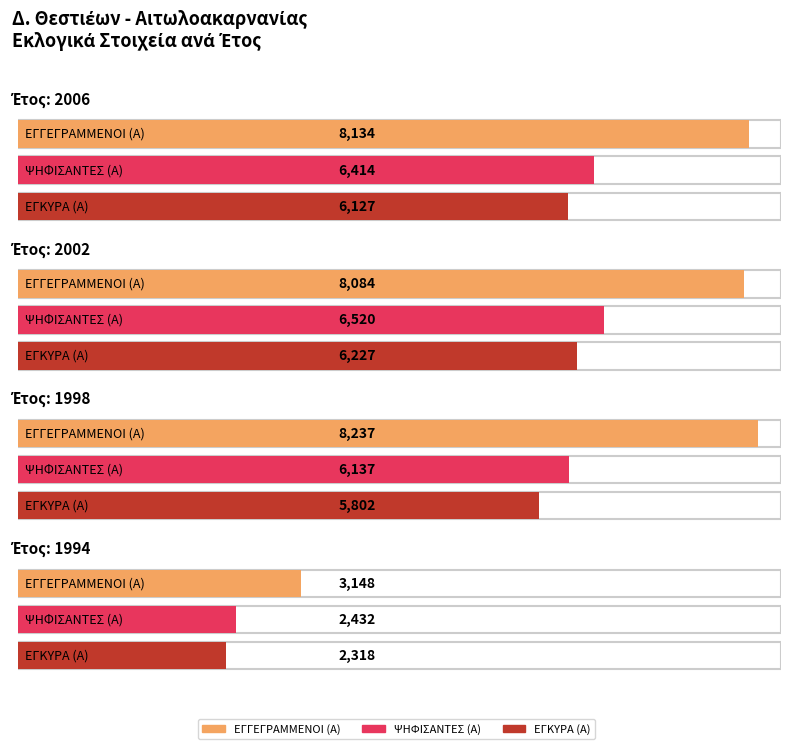

True or false: ΕΓΓΕΓΡΑΜΜΕΝΟΙ (Α) has a value of 13101 at 2006.

False